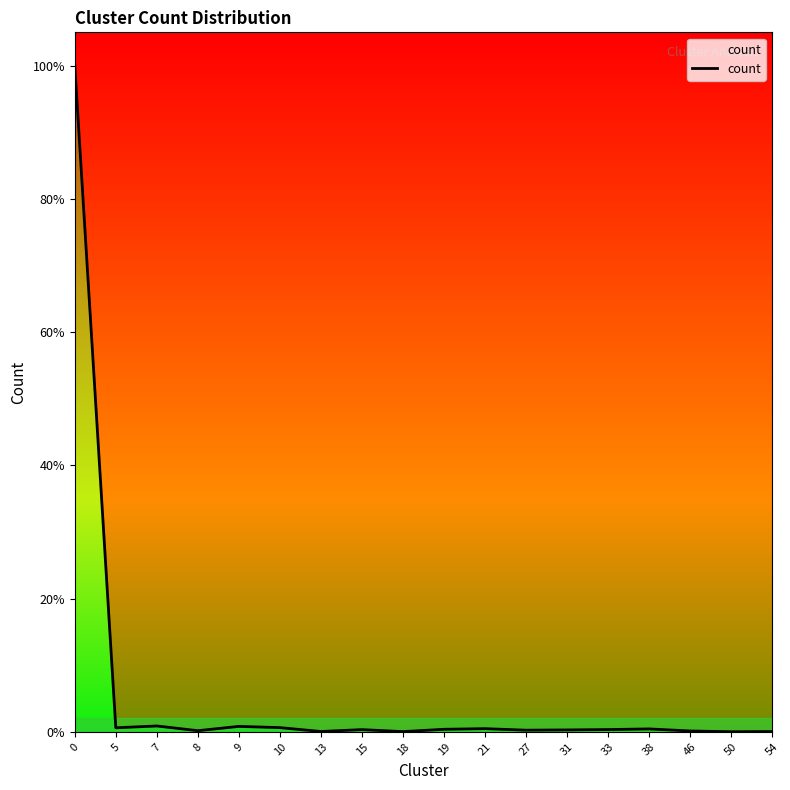

What is the value of the 7th point from the left?

23